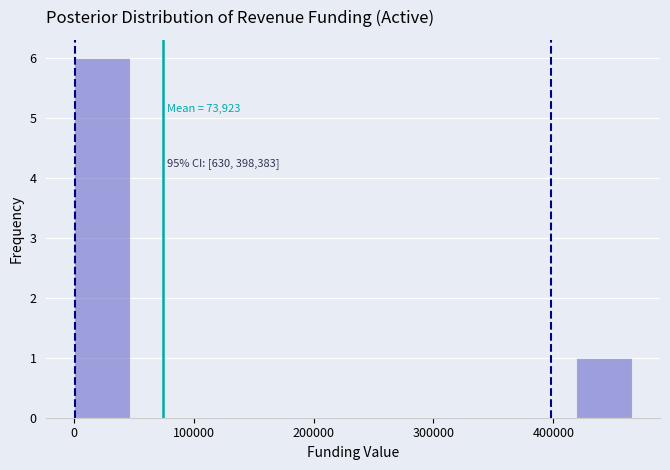

Over which range of the x-axis is the bar tallest?

0 to 50000